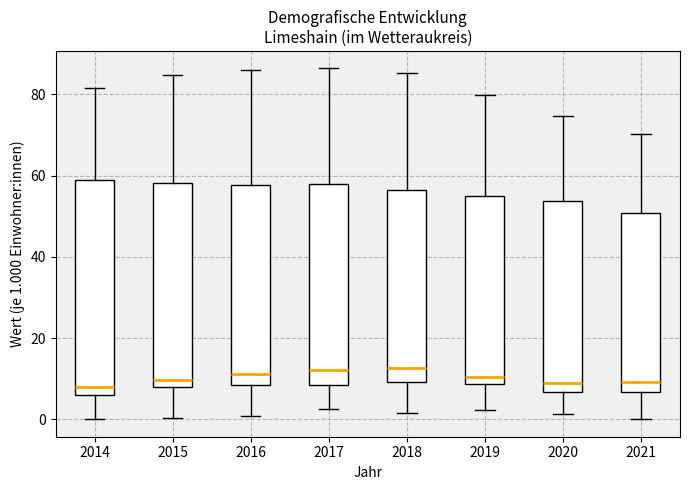

Where is the upper edge of the box at x = 2018 on the y-axis? The values are not printed on the chart, so give them approximately, as read against the axis.

56